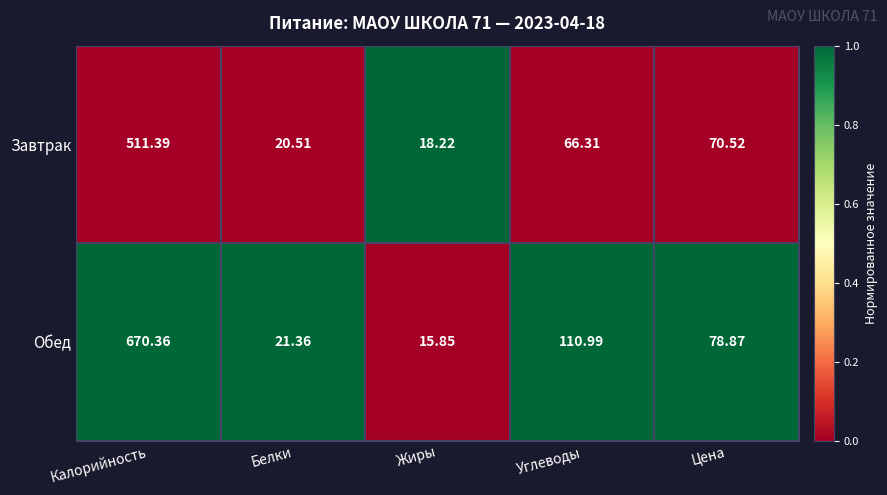

Which label corresponds to the smallest value in the chart?

Жиры